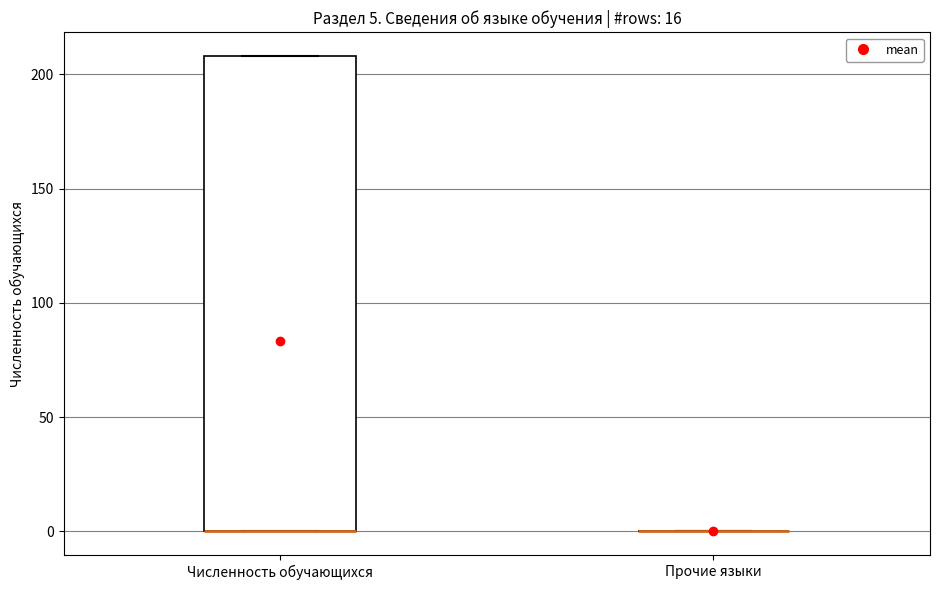

Comparing the boxes themselves (not the whiskers), which one is the tallest?

Численность обучающихся